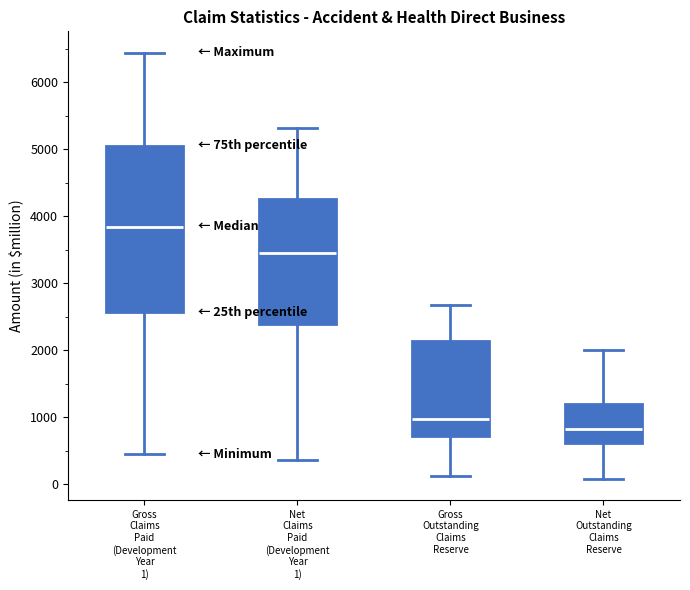

Where does the lower whisker of the box for Gross Outstanding Claims Reserve end on the y-axis? The values are not printed on the chart, so give them approximately, as read against the axis.

100